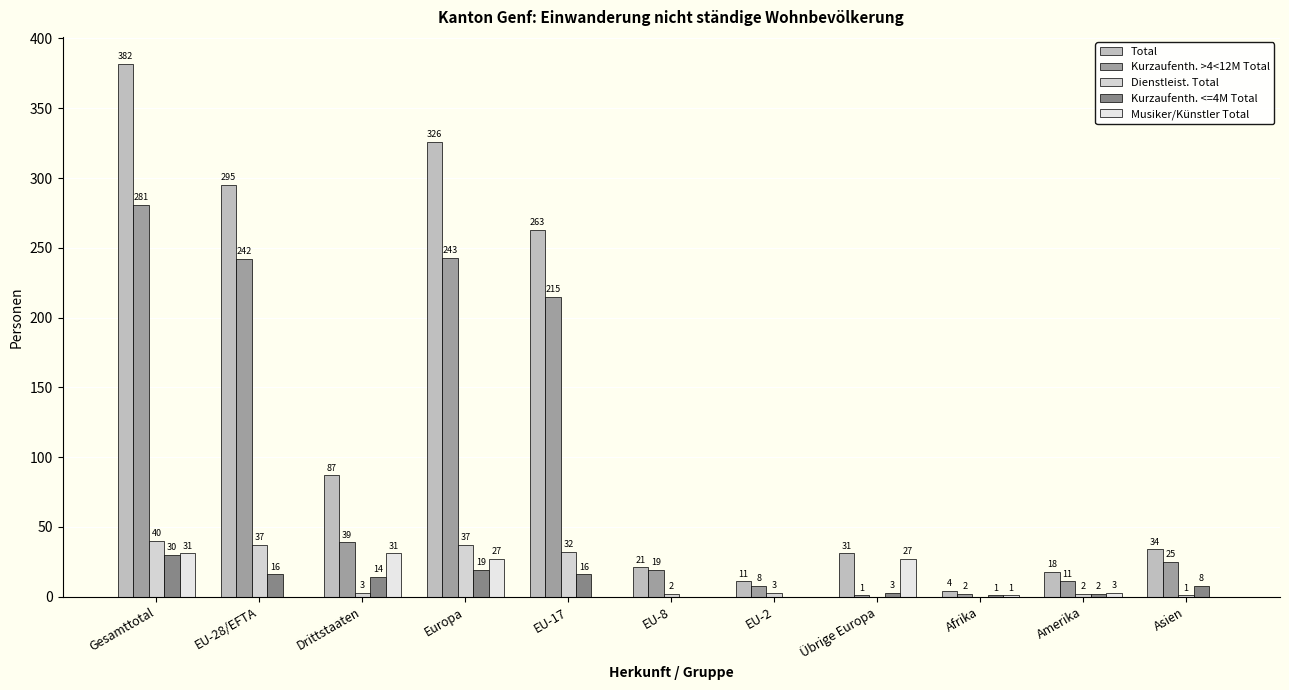

Reading left to right, transcribe all the data shown in this chart.

Total: Gesamttotal=382	EU-28/EFTA=295	Drittstaaten=87	Europa=326	EU-17=263	EU-8=21	EU-2=11	Übrige Europa=31	Afrika=4	Amerika=18	Asien=34
Kurzaufenth. >4<12M Total: Gesamttotal=281	EU-28/EFTA=242	Drittstaaten=39	Europa=243	EU-17=215	EU-8=19	EU-2=8	Übrige Europa=1	Afrika=2	Amerika=11	Asien=25
Dienstleist. Total: Gesamttotal=40	EU-28/EFTA=37	Drittstaaten=3	Europa=37	EU-17=32	EU-8=2	EU-2=3	Übrige Europa=0	Afrika=0	Amerika=2	Asien=1
Kurzaufenth. <=4M Total: Gesamttotal=30	EU-28/EFTA=16	Drittstaaten=14	Europa=19	EU-17=16	EU-8=0	EU-2=0	Übrige Europa=3	Afrika=1	Amerika=2	Asien=8
Musiker/Künstler Total: Gesamttotal=31	EU-28/EFTA=0	Drittstaaten=31	Europa=27	EU-17=0	EU-8=0	EU-2=0	Übrige Europa=27	Afrika=1	Amerika=3	Asien=0